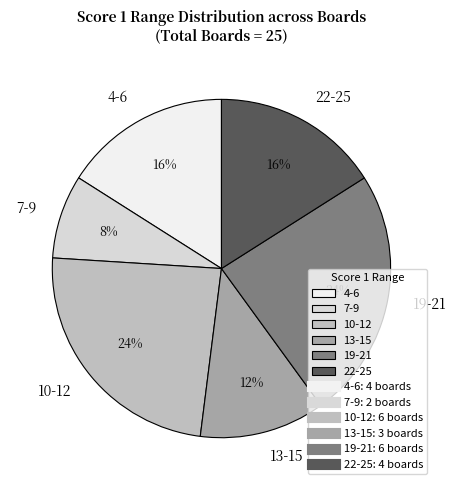

How many segments does this pie chart have?

6